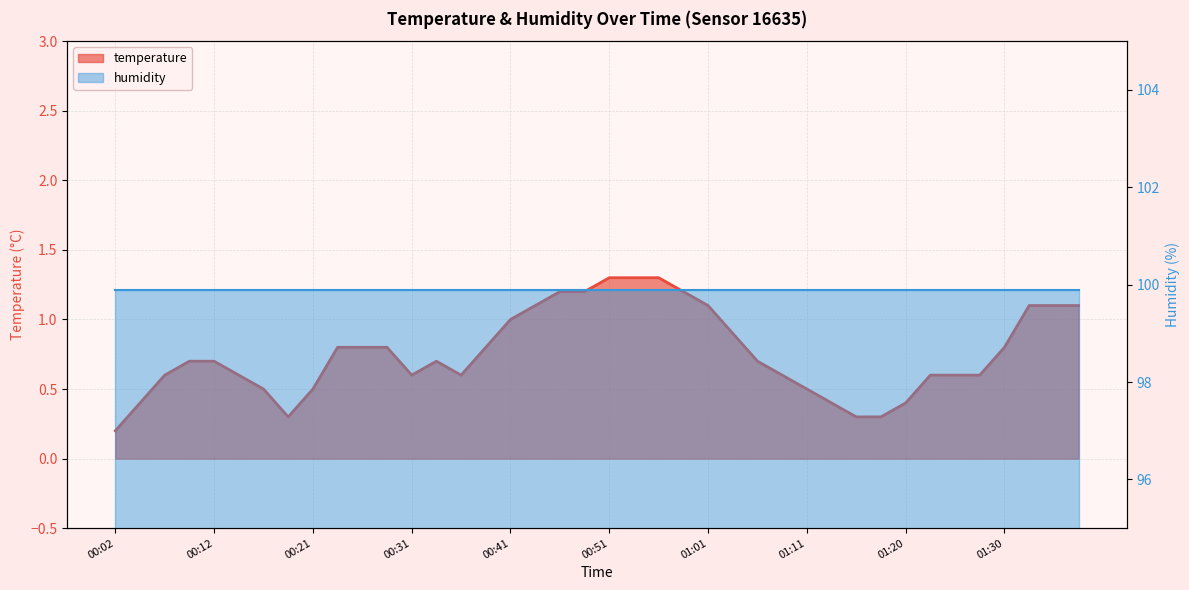

What is the greatest value displayed?

1.3